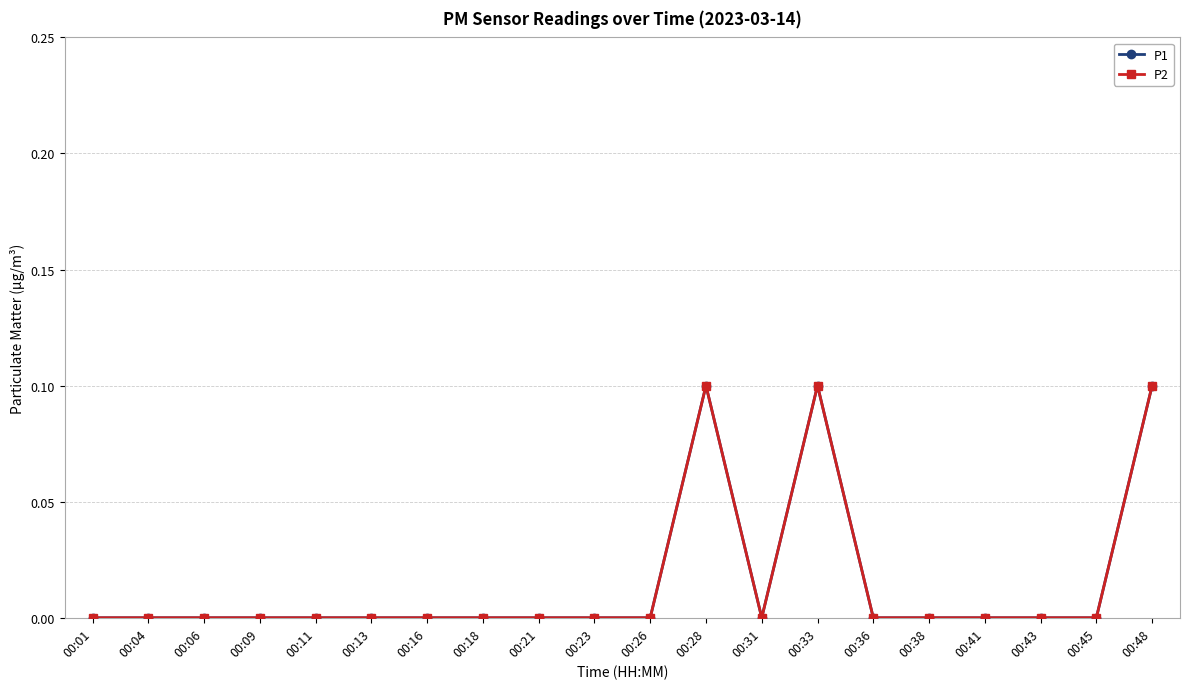

Rank the series at 00:28 from lowest to highest value.

P1, P2